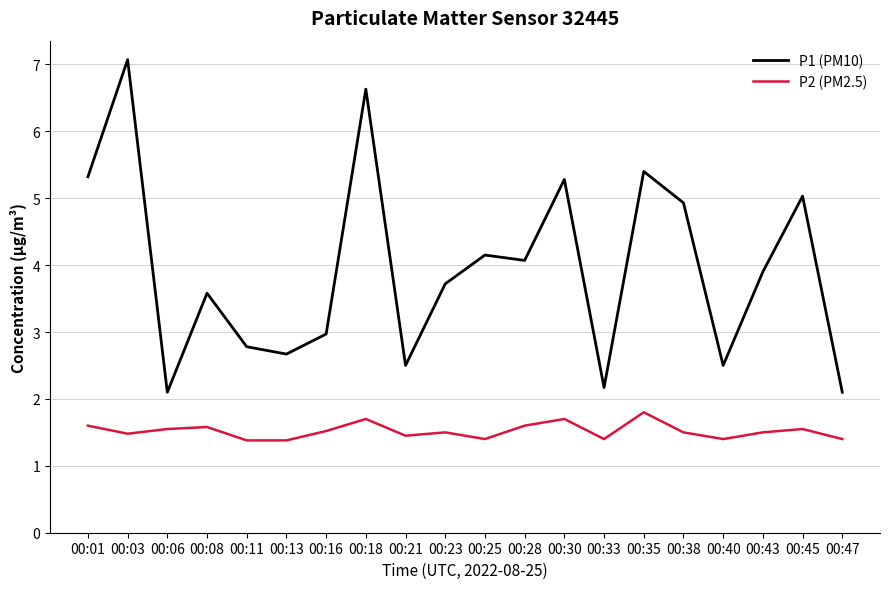

Which label corresponds to the largest value in the chart?

00:03